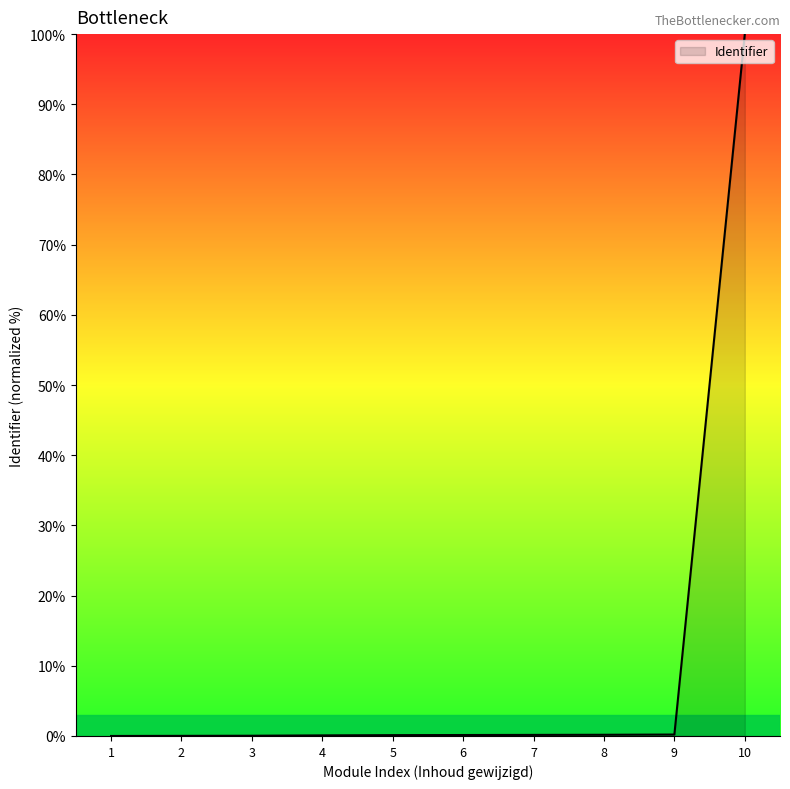

What is the greatest value displayed?

100.0